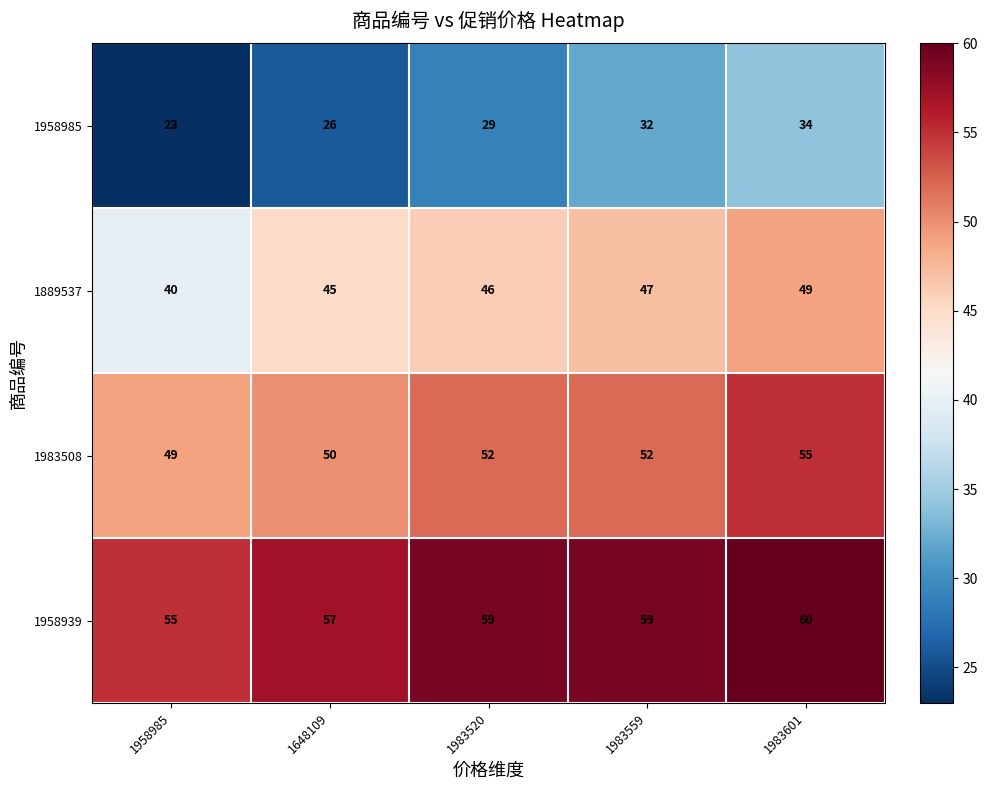

What is the maximum value shown in the chart?

60